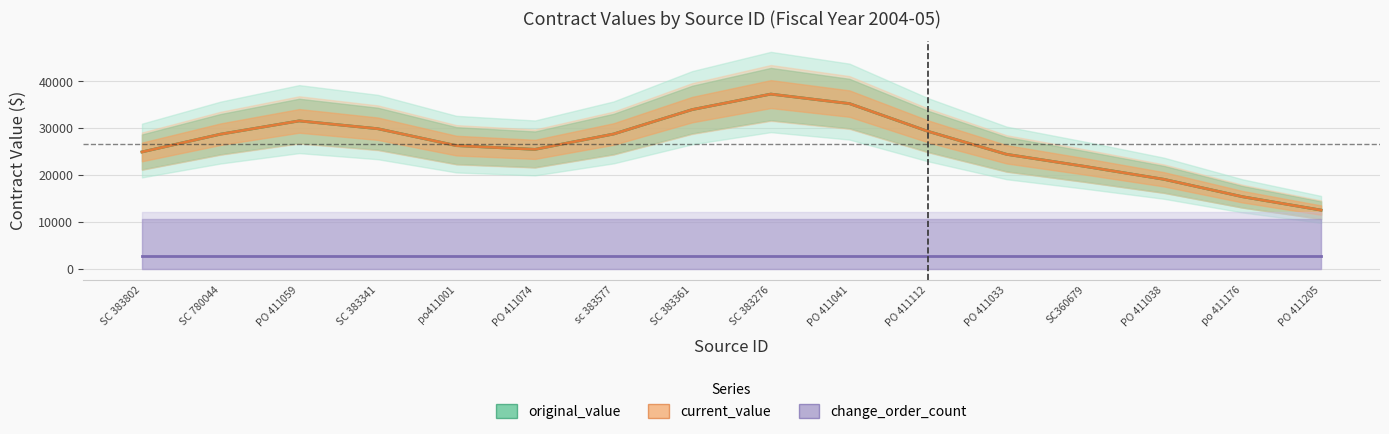

At PO 411205, list the series in order from smallest to largest.

change_order_count, original_value, current_value